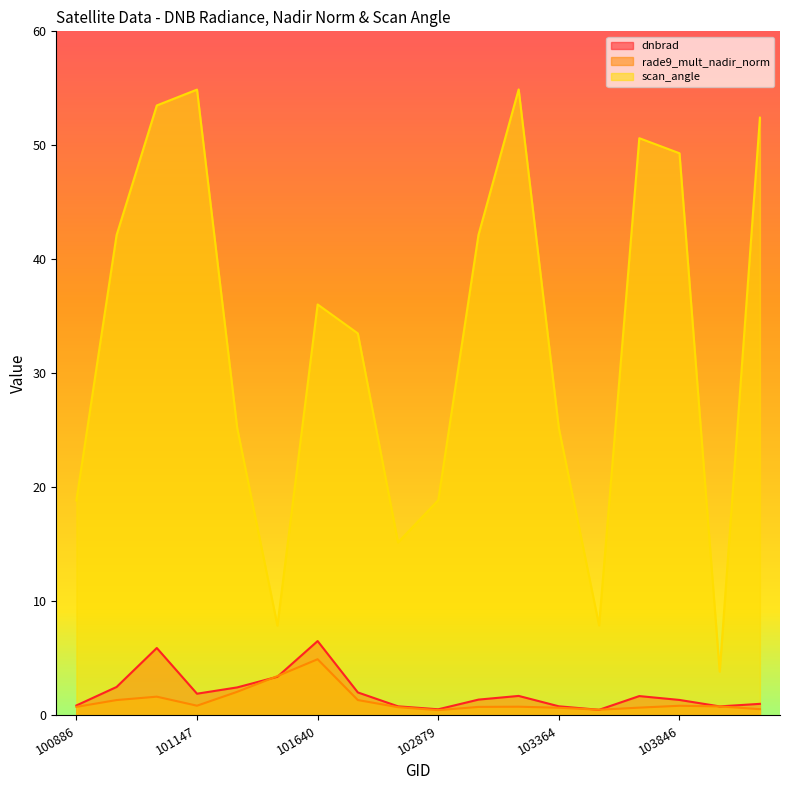

Where is the first local minimum for scan_angle?

101518